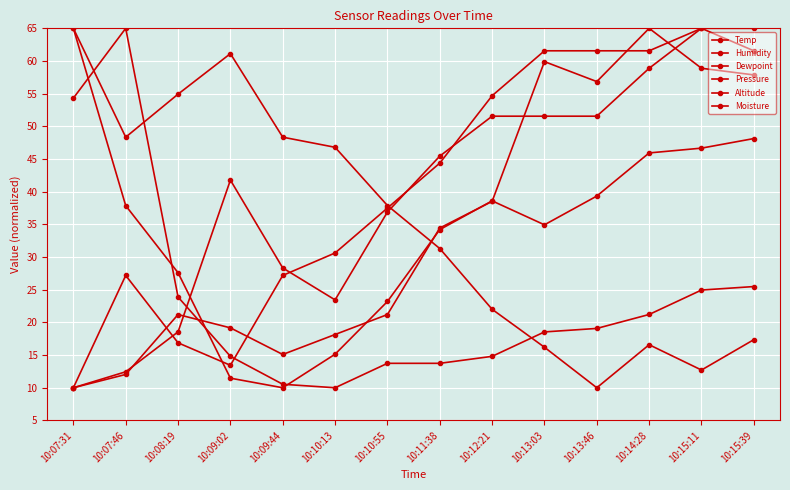

At which label does Humidity first exceed 37?

10:07:31